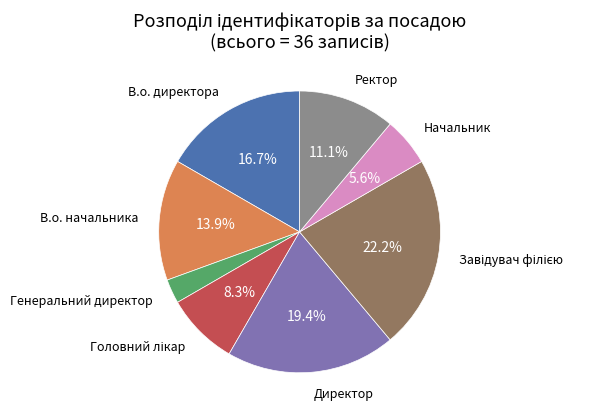

Count the number of slices in the pie.

8